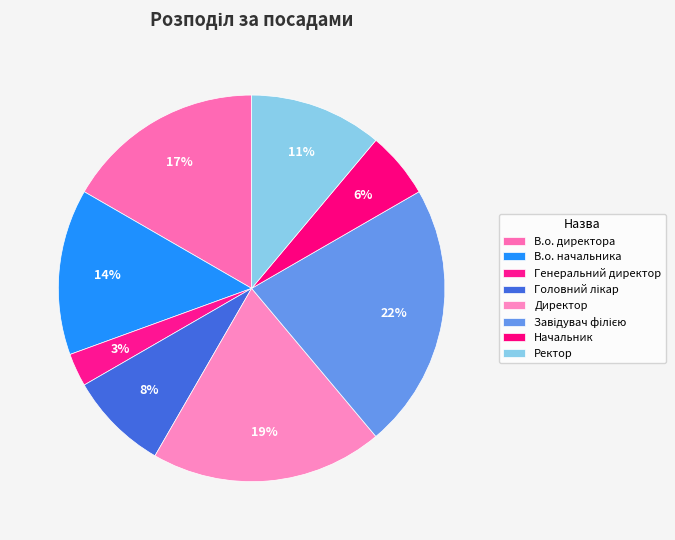

Rank the categories by value from highest to lowest.

Завідувач філією, Директор, В.о. директора, В.о. начальника, Ректор, Головний лікар, Начальник, Генеральний директор